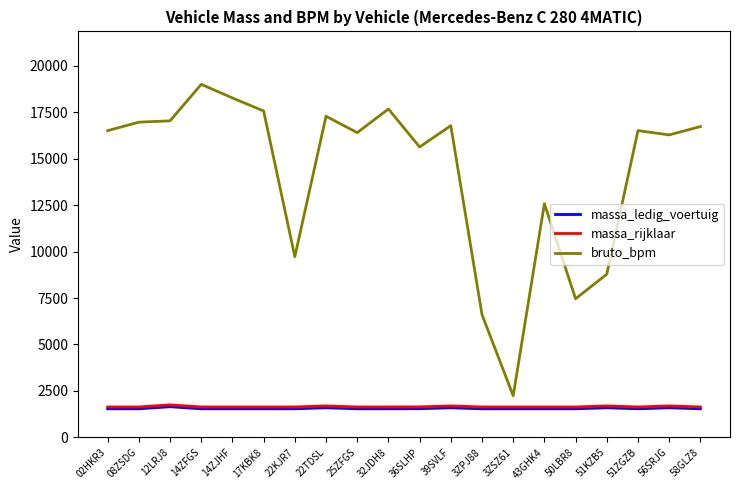

The value of massa_rijklaar at 36SLHP is 1640. True or false?

True